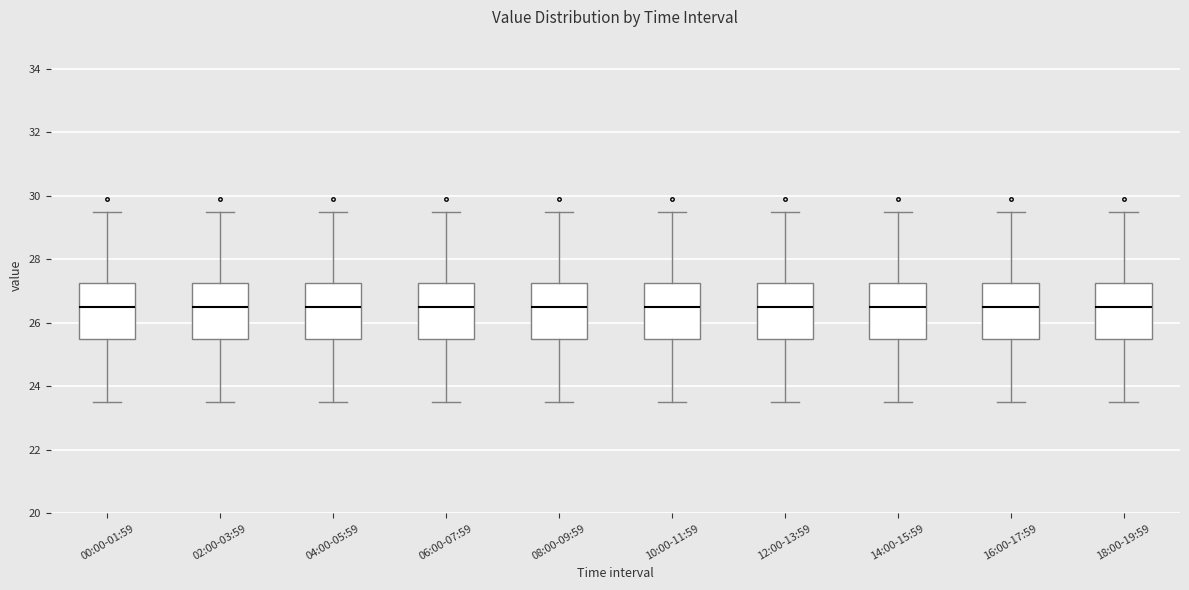

Where does the median line of the box for 04:00-05:59 sit on the y-axis? The values are not printed on the chart, so give them approximately, as read against the axis.

26.6